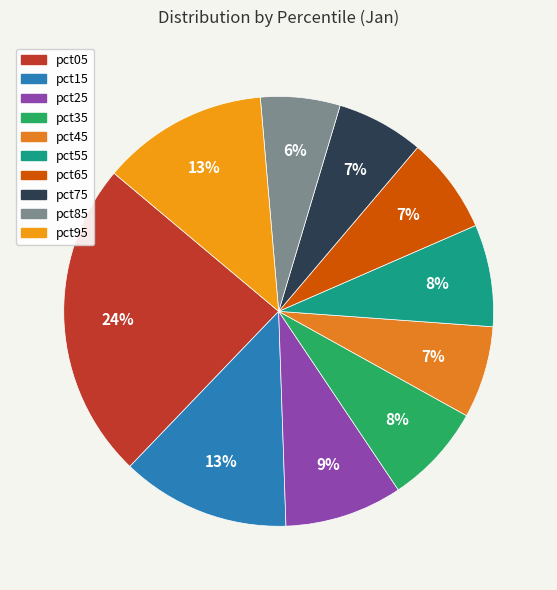

Rank the categories by value from lowest to highest.

pct85, pct75, pct45, pct65, pct35, pct55, pct25, pct95, pct15, pct05